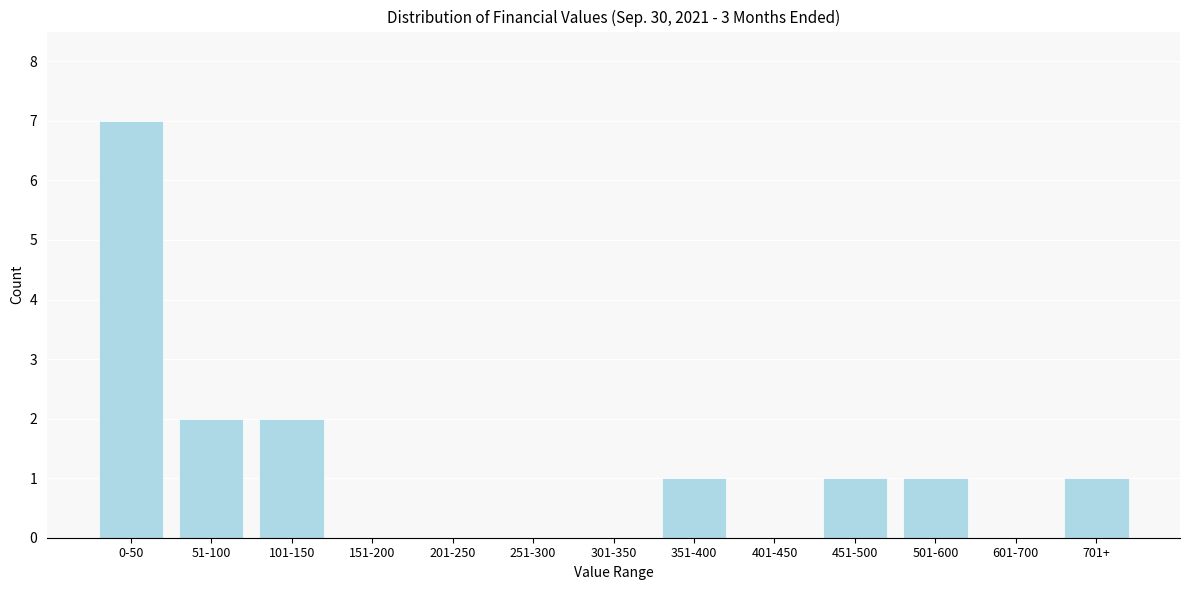

Reading left to right, what are all the values shown in this chart?

0-50=7	51-100=2	101-150=2	151-200=0	201-250=0	251-300=0	301-350=0	351-400=1	401-450=0	451-500=1	501-600=1	601-700=0	701+=1